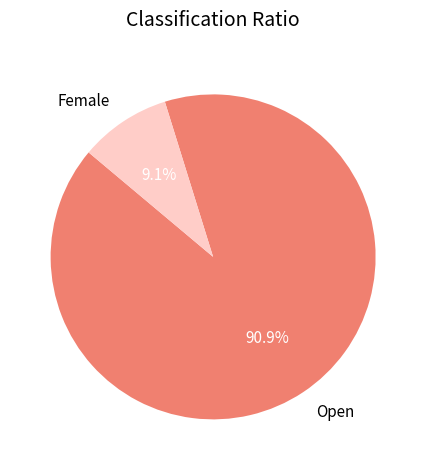

To the nearest percent, what is the average slice percentage?

50%